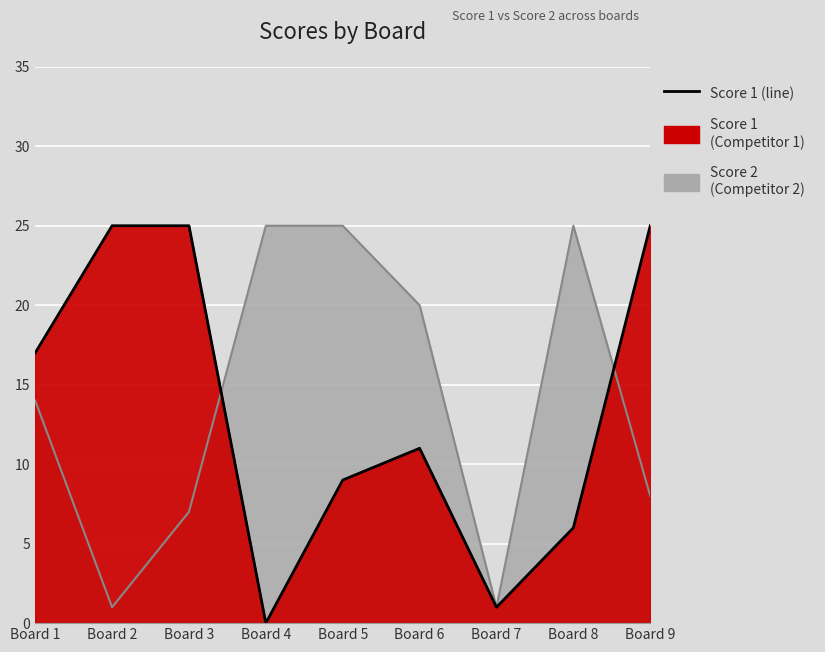

The Score 2 series shows 20 at Board 6. True or false?

True